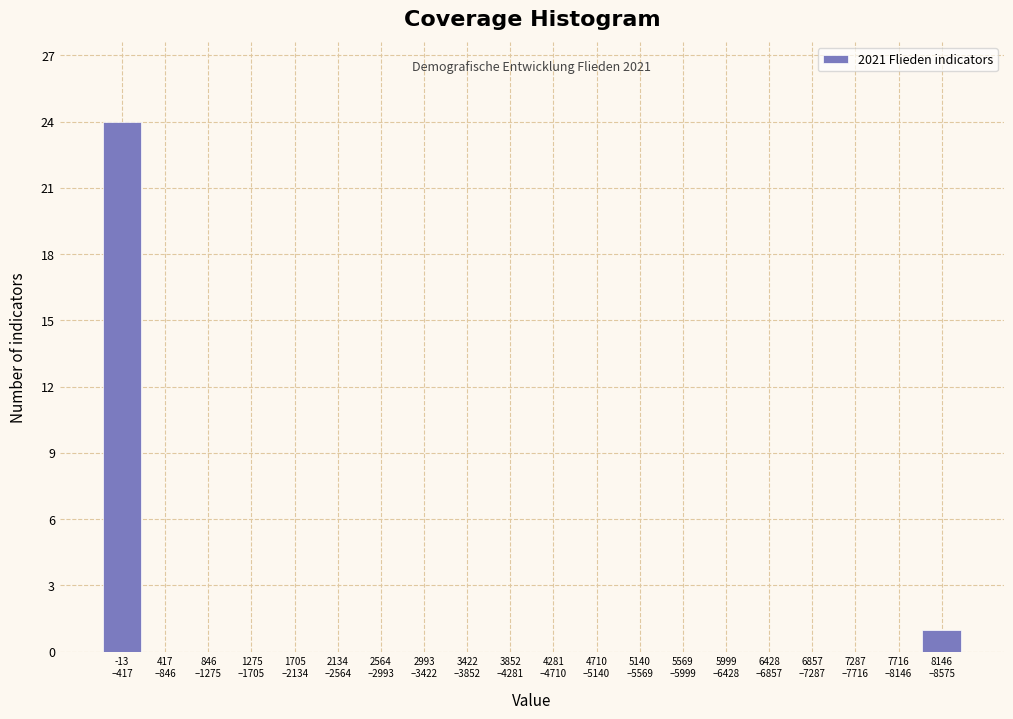

What is the maximum value shown in the chart?

24